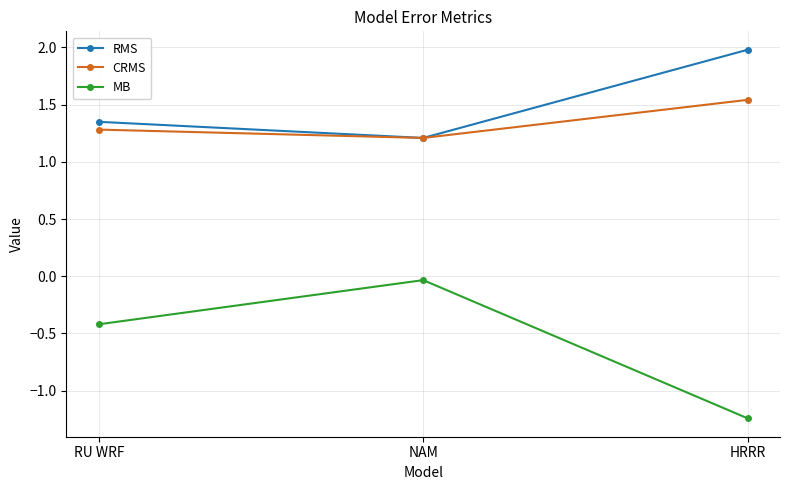

Which label corresponds to the smallest value in the chart?

HRRR